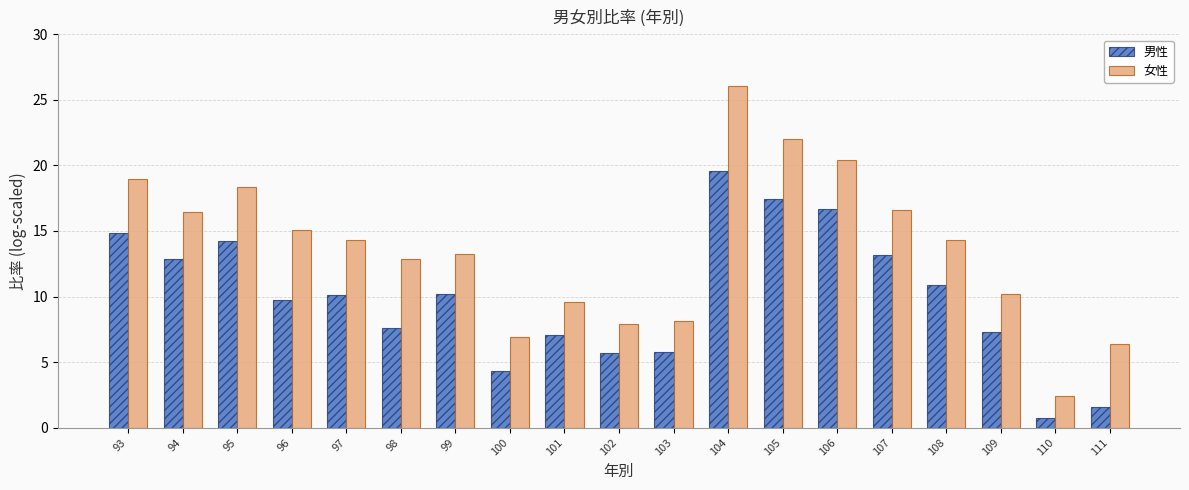

How many groups of bars are there?

19